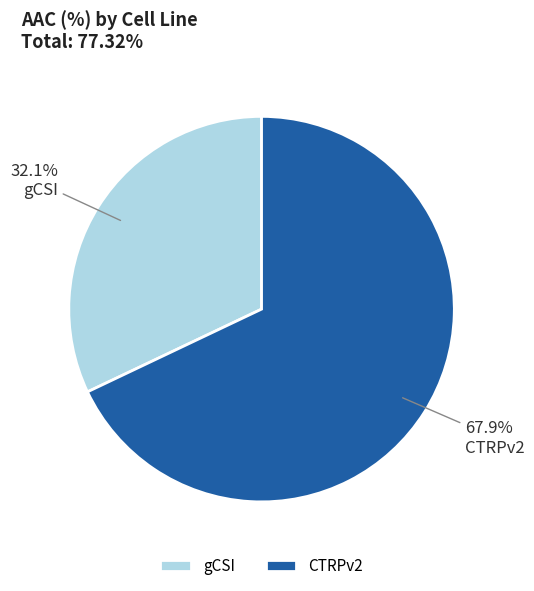

To the nearest percent, what is the difference between the CTRPv2 and gCSI slice percentages?

36%